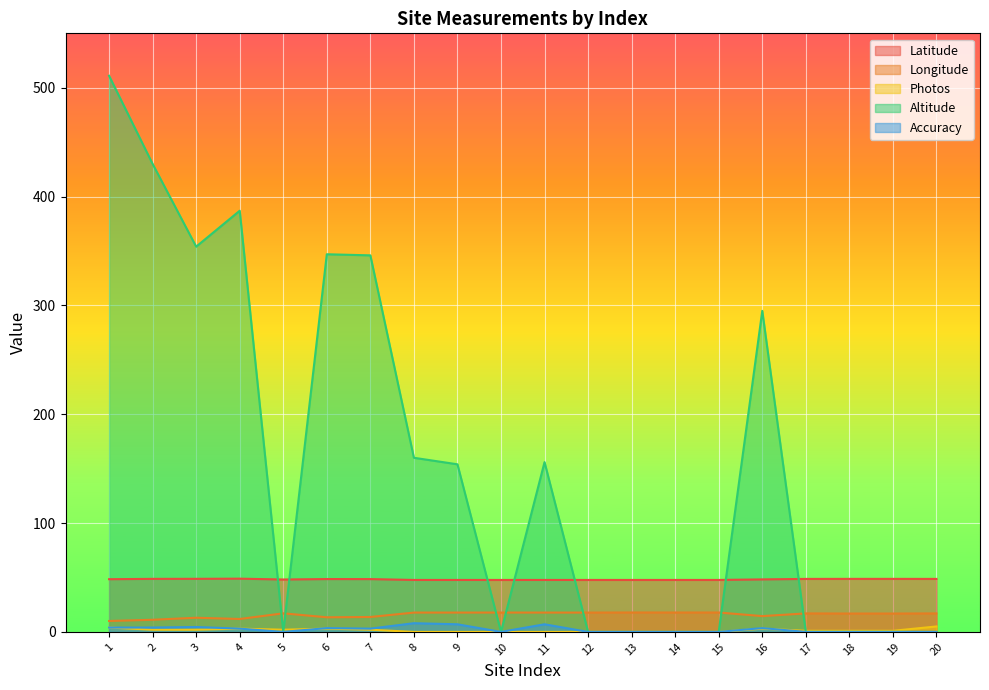

At which category is the sum across all series the highest?

1